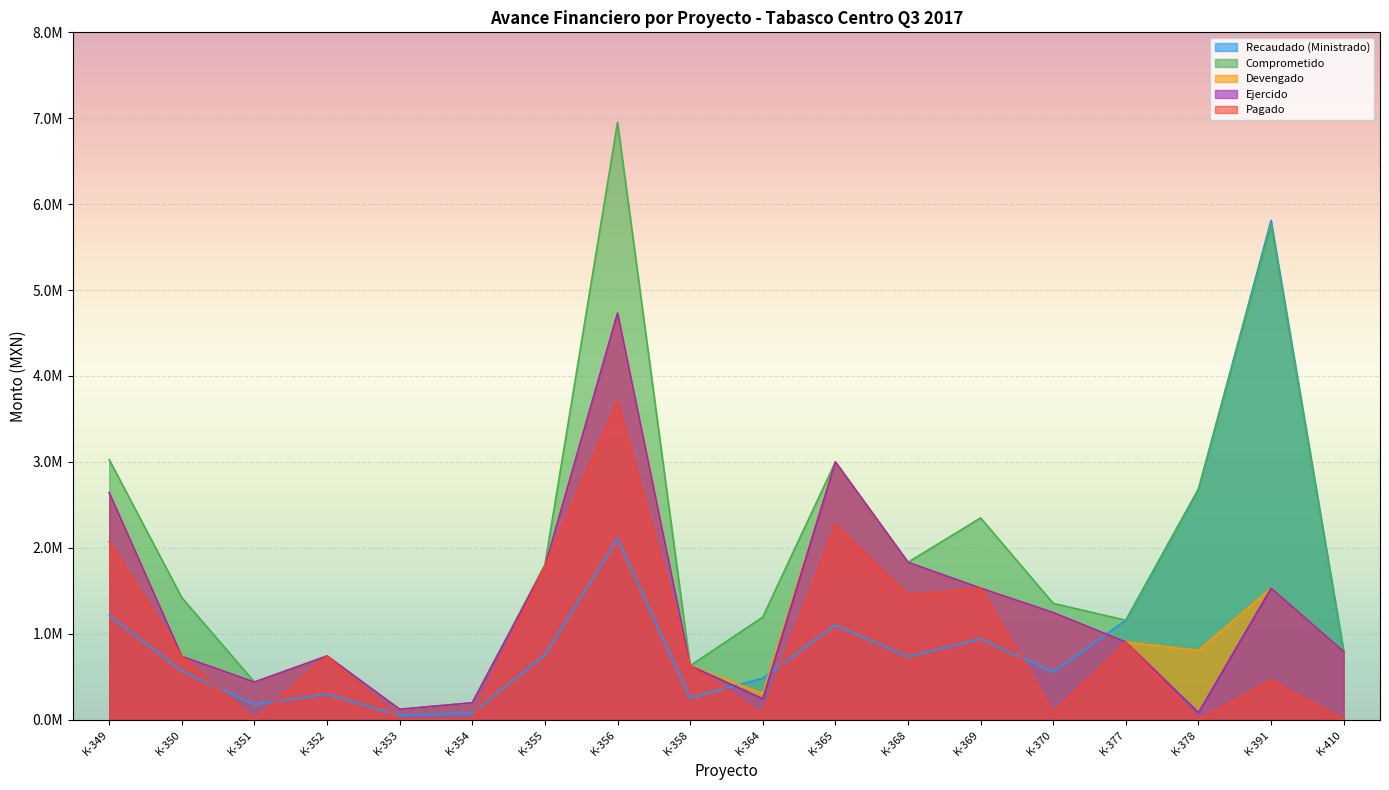

Between K-349 and K-351, which series saw the biggest shift?

Comprometido